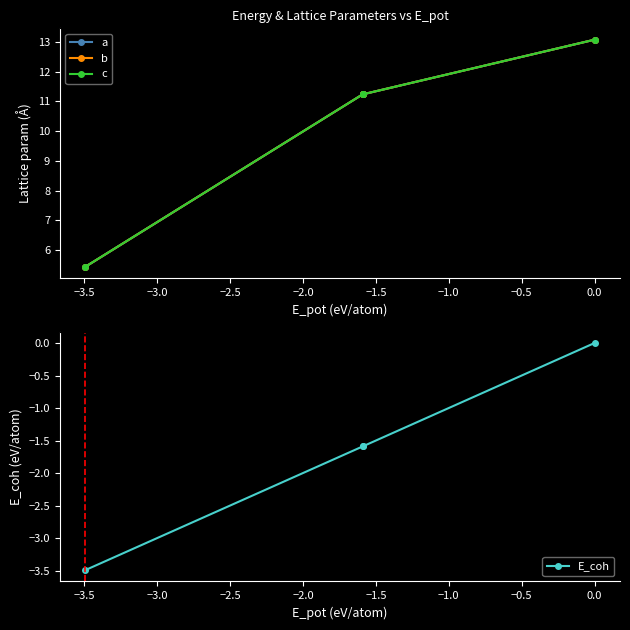

What is the lowest value of the E_coh series?

-3.5